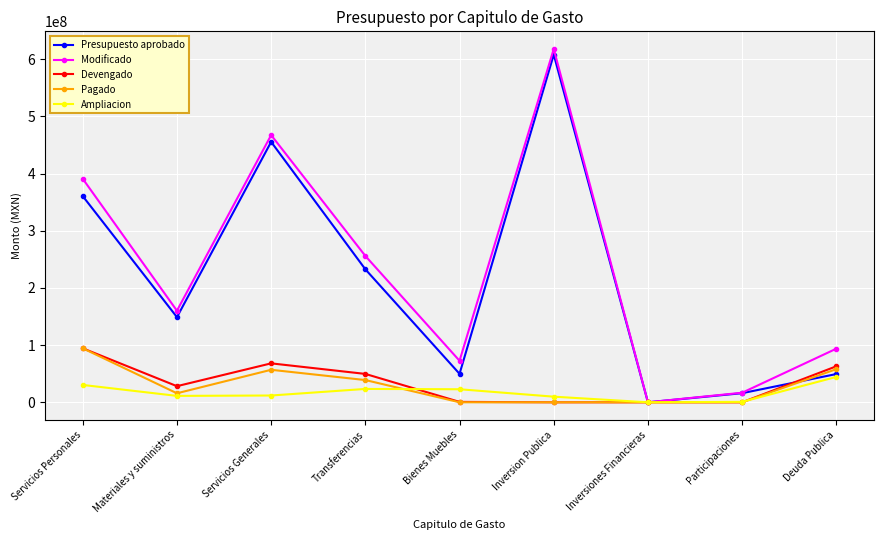

Count the number of data series in this chart.

5